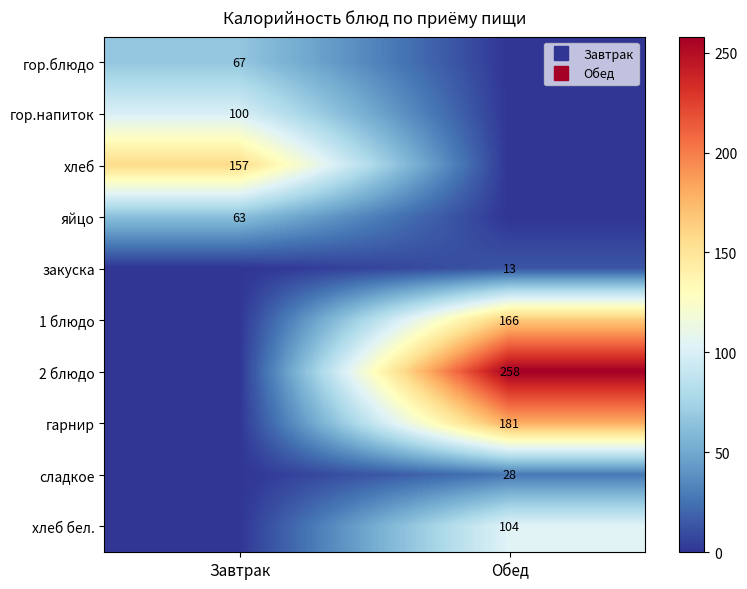

At which category is the sum across all series the highest?

Обед